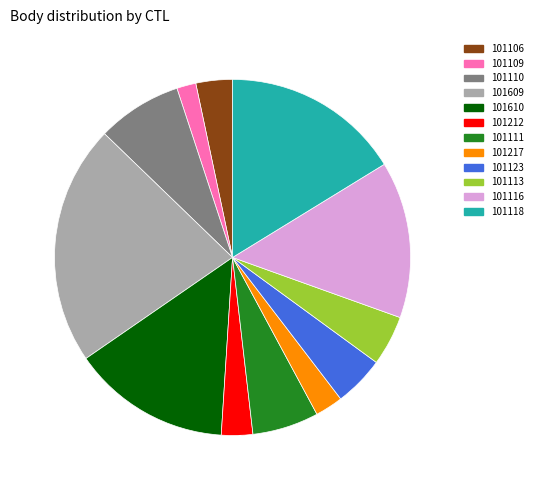

To the nearest percent, what is the average slice percentage?

8%